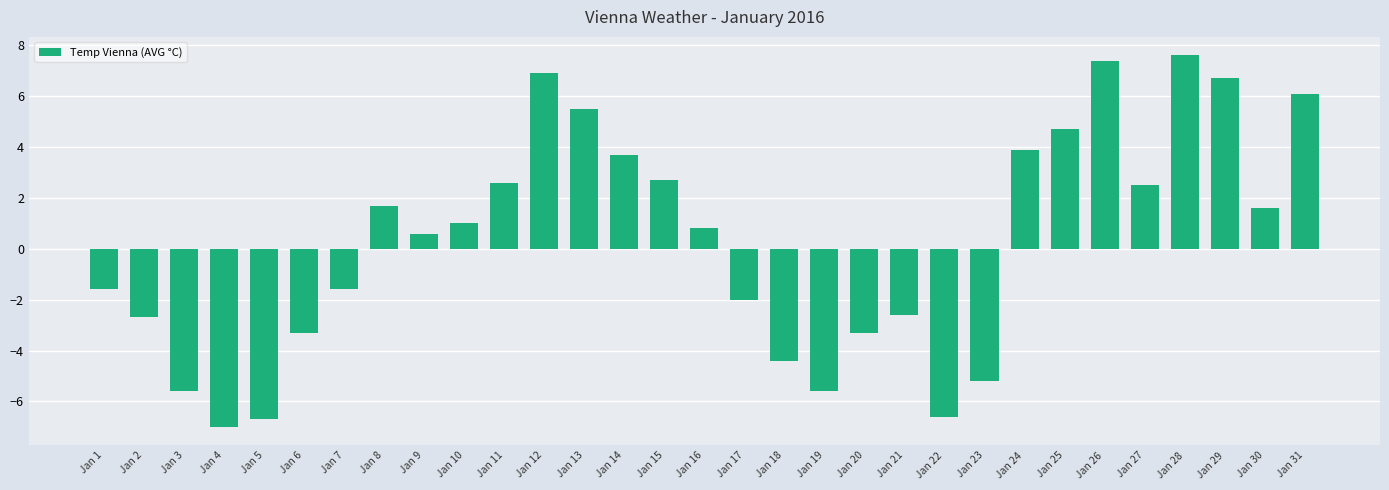

What is the difference between the values at Jan 20 and Jan 5?

3.4